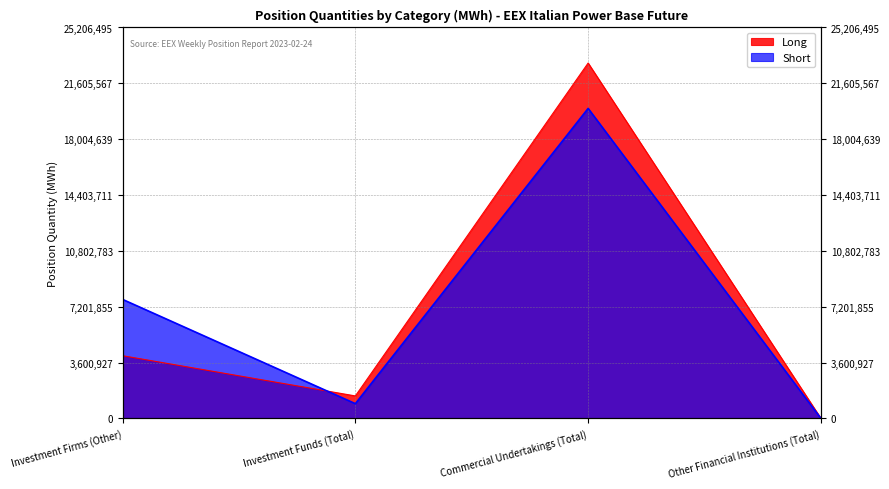

True or false: Long and Short intersect in this chart.

True